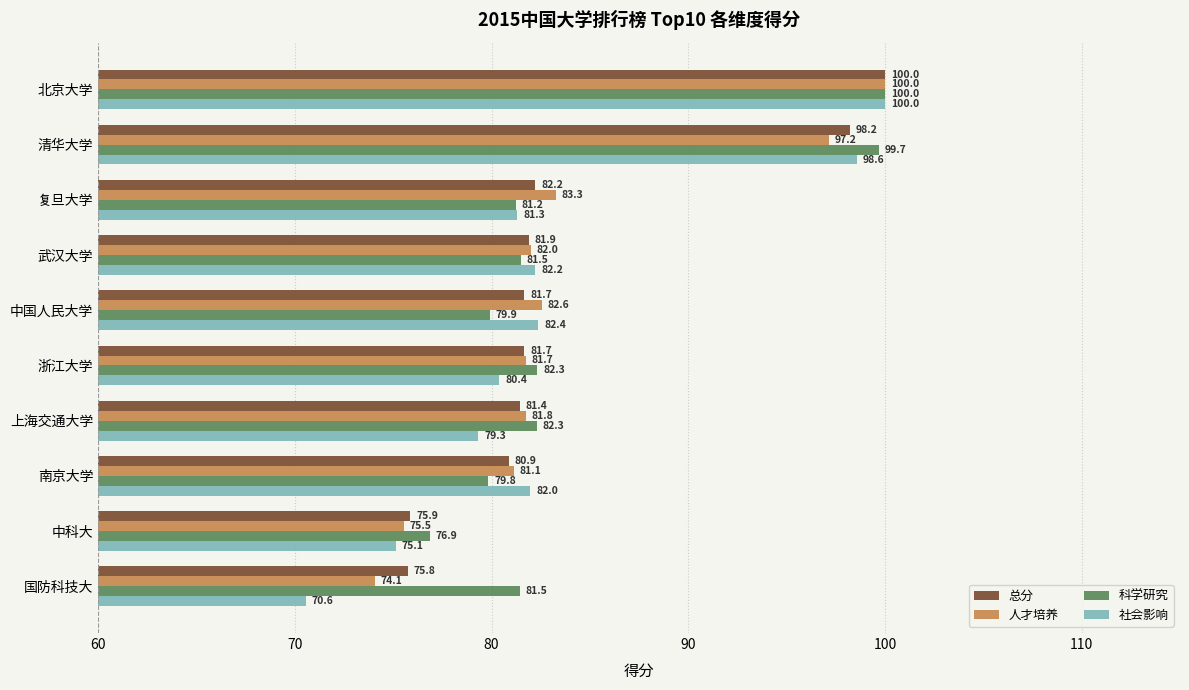

Which category has the lowest value in the 科学研究 series?

中科大